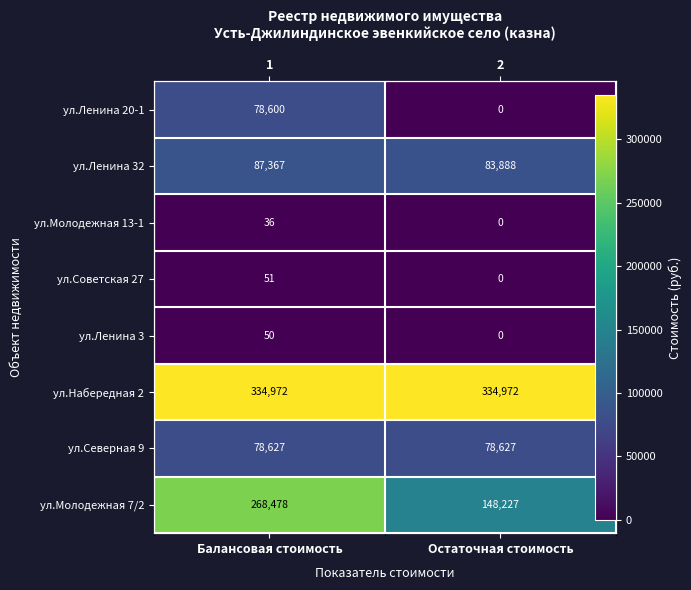

Which category has the highest value in the ул.Ленина 32 series?

Балансовая стоимость